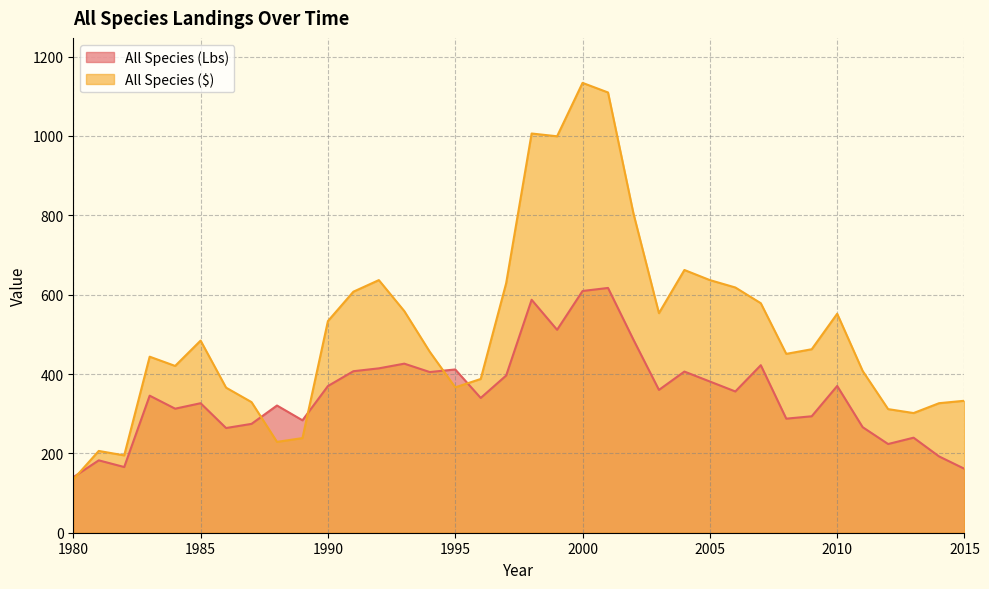

How many intersections are there between All Species ($) and All Species (Lbs)?

5